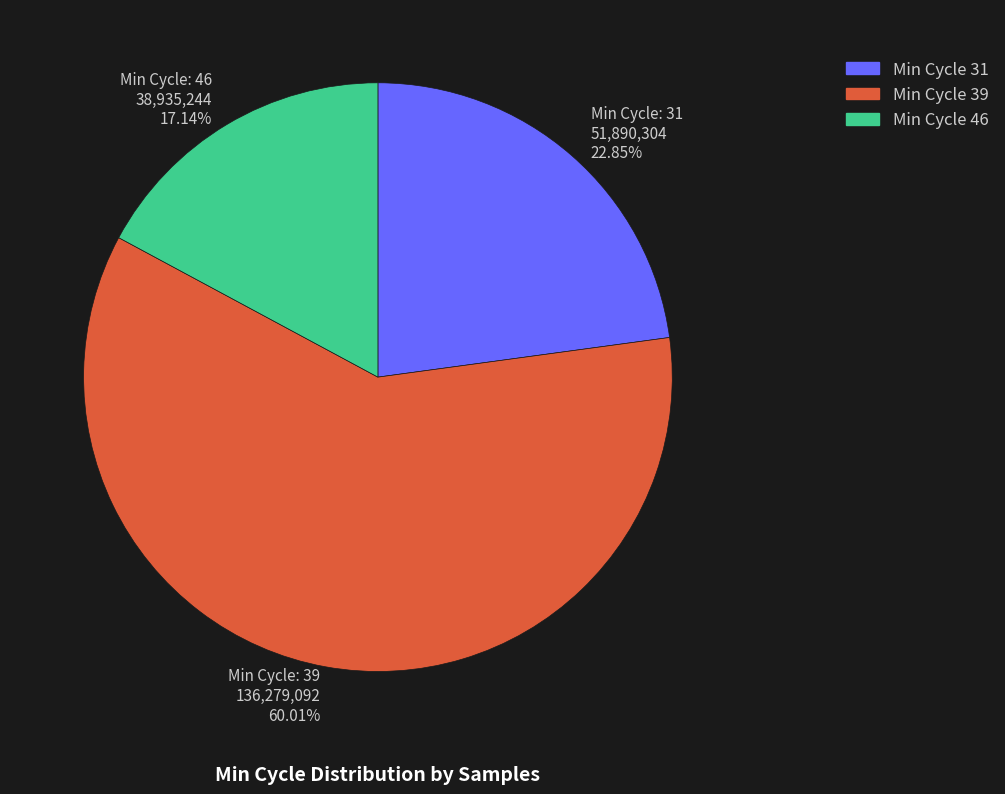

Which category accounts for the majority?

Min Cycle: 39 136,279,092 60.01%